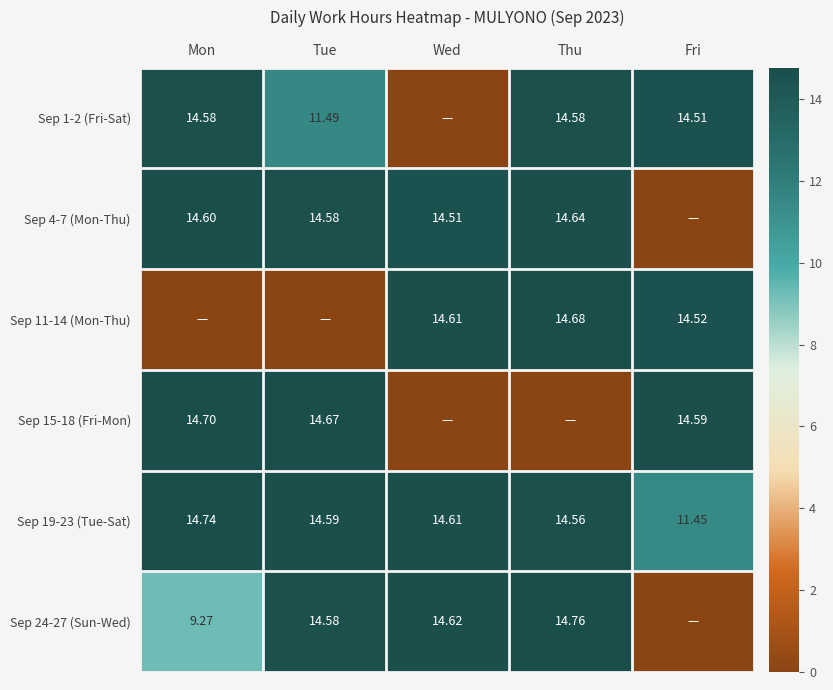

Rank the series by their maximum value, from lowest to highest.

Sep 1-2 (Fri-Sat), Sep 4-7 (Mon-Thu), Sep 11-14 (Mon-Thu), Sep 15-18 (Fri-Mon), Sep 19-23 (Tue-Sat), Sep 24-27 (Sun-Wed)